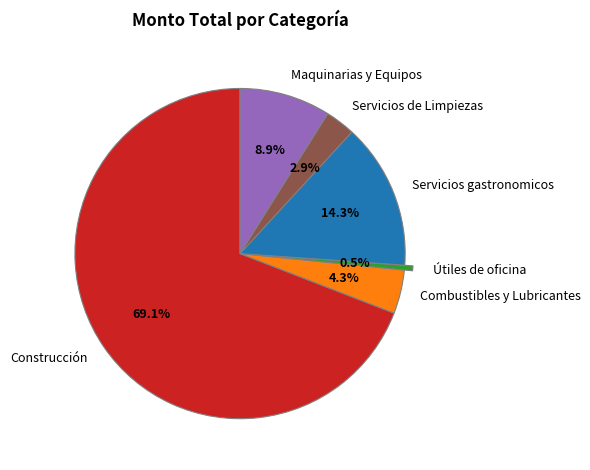

Is the sum of Combustibles y Lubricantes and Servicios de Limpiezas greater than half?

No